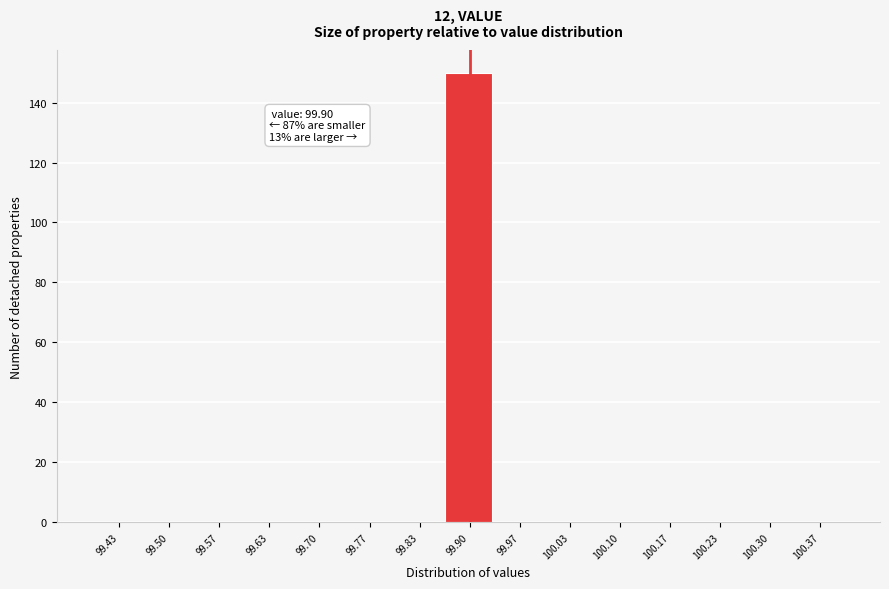

Which range on the x-axis has the tallest bar?

99.87 to 99.93